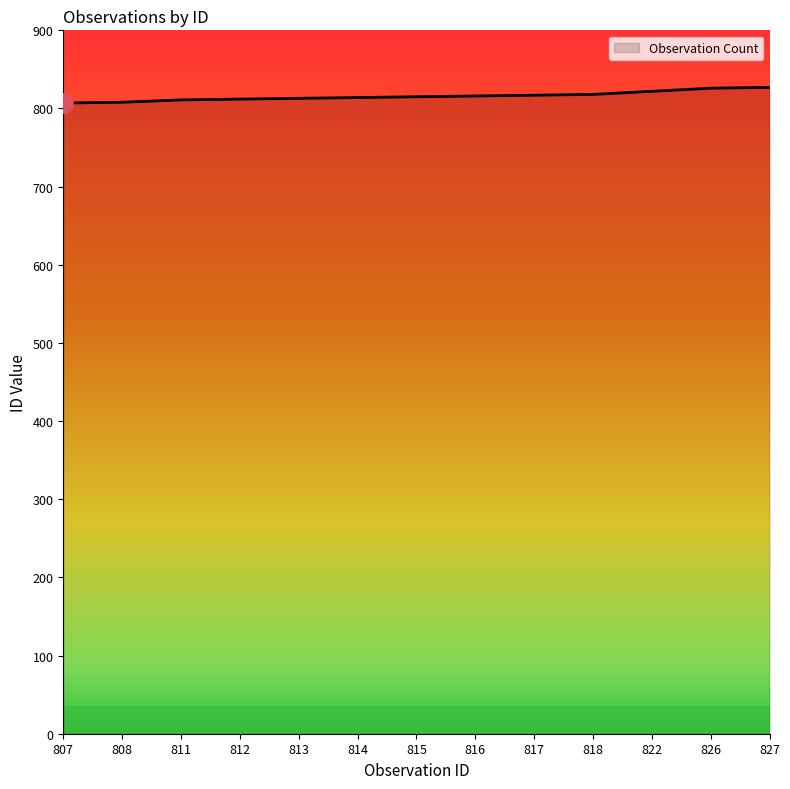

The value at 808 is 393. True or false?

False